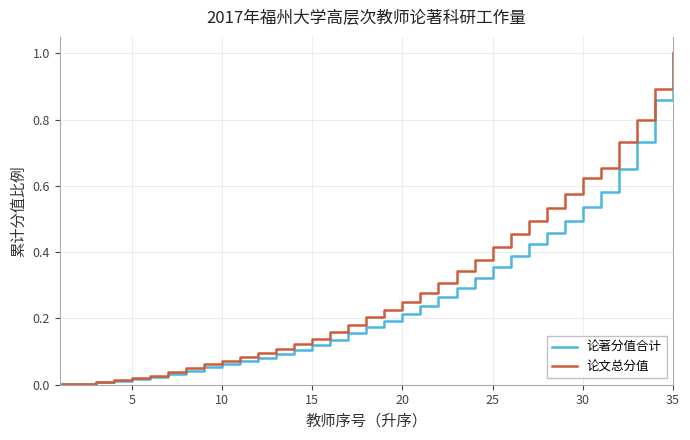

Count the number of categories in the chart.

35